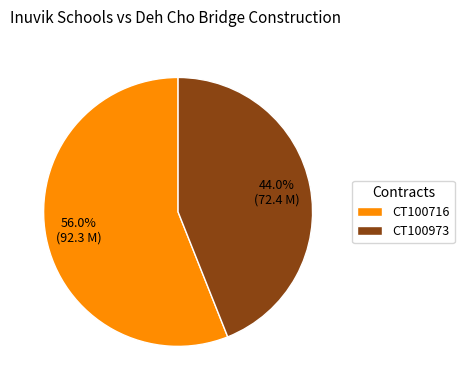

What percentage do CT100973 and CT100716 together represent?

100.0%